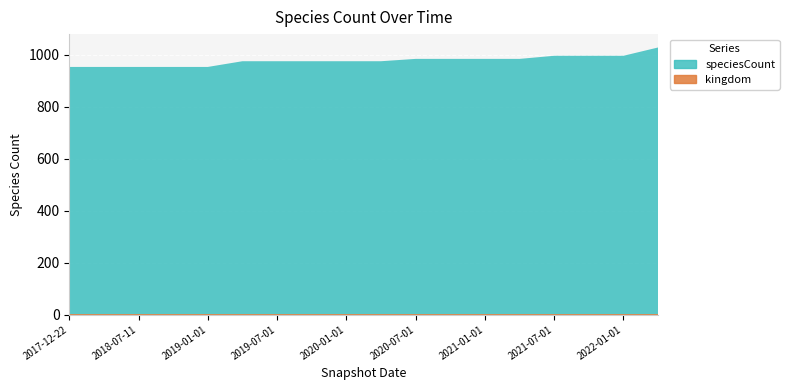

Reading left to right, what are all the values shown in this chart?

speciesCount: 954	954	954	954	954	976	976	976	976	976	985	985	985	985	997	997	997	1029
kingdom: 1	1	1	1	1	1	1	1	1	1	1	1	1	1	1	1	1	1